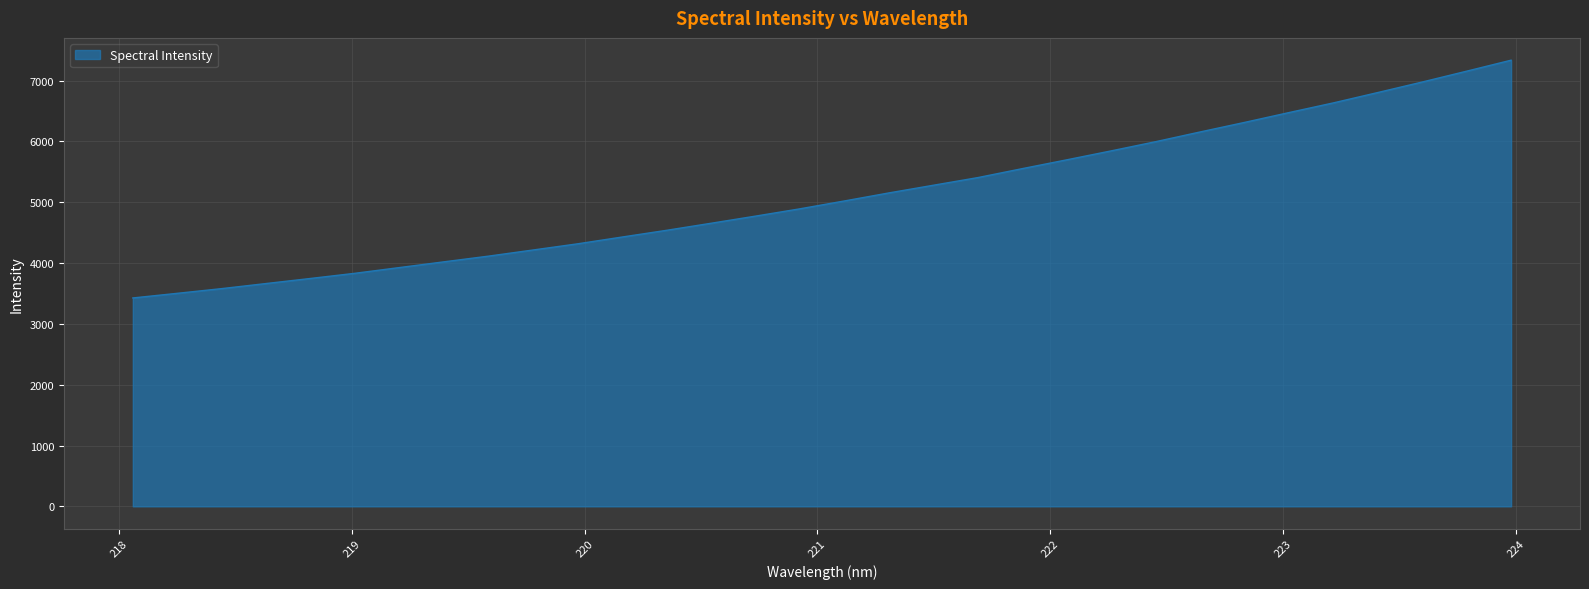

True or false: the data has more than 2 interior local peaks.

False